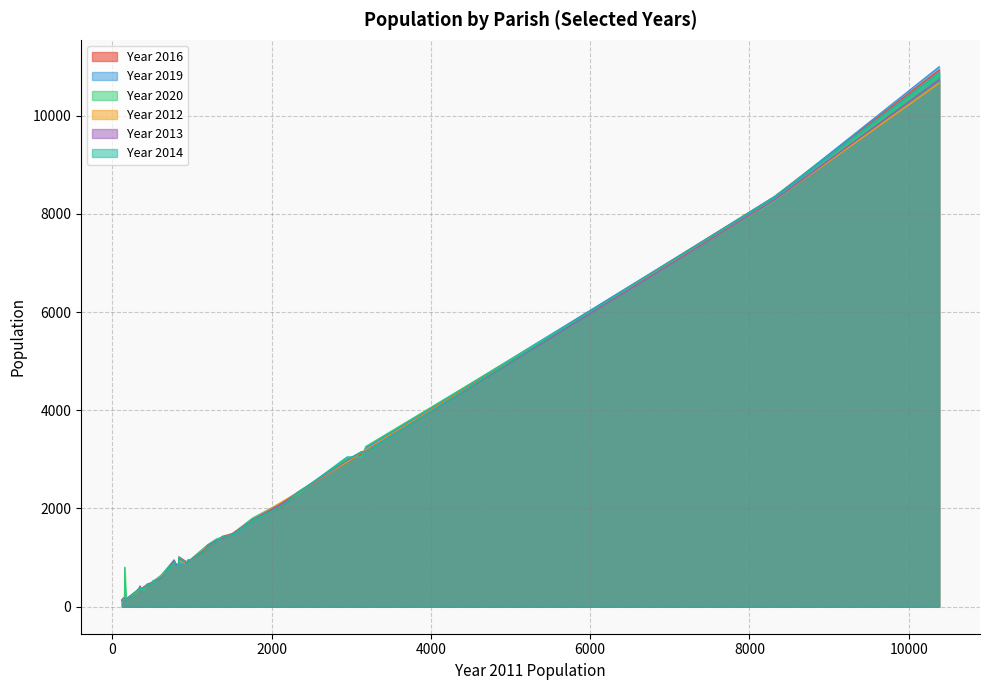

Is the value of Year 2012 at 145 greater than the value of Year 2016 at 120?

Yes